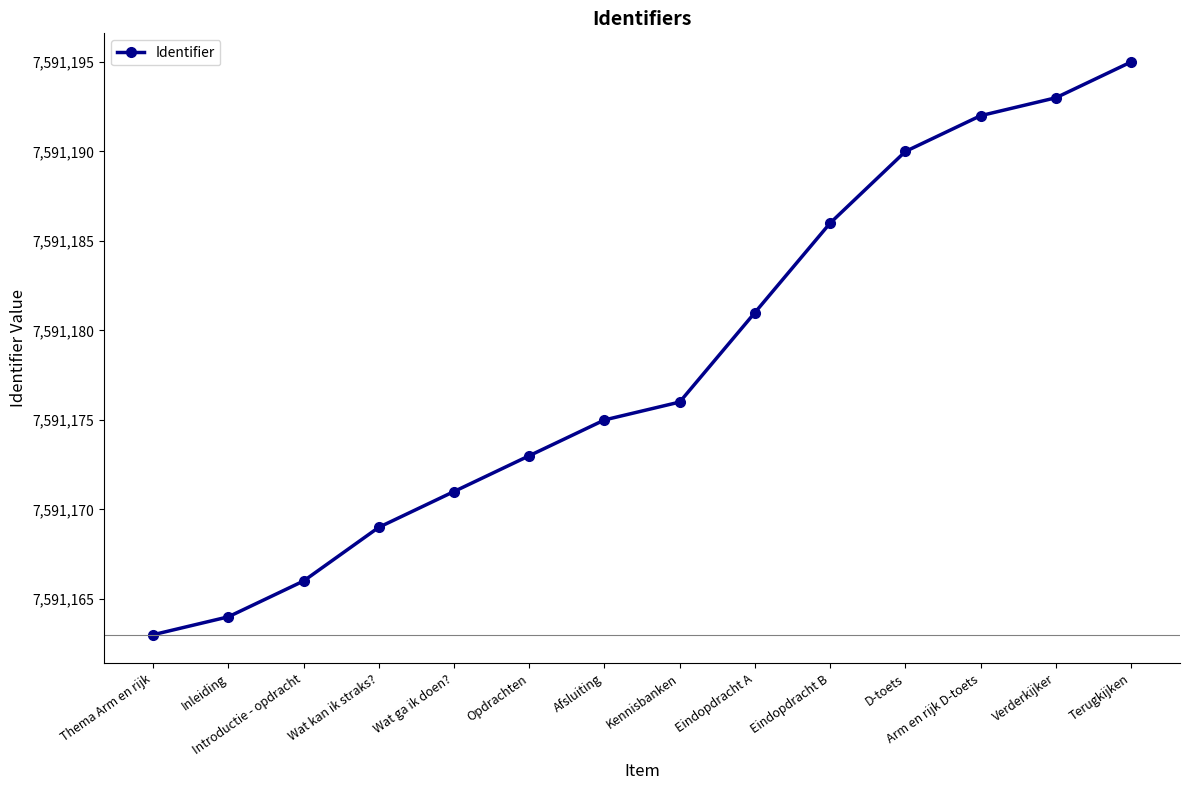

At which label is the value closest to 7591179?

Eindopdracht A